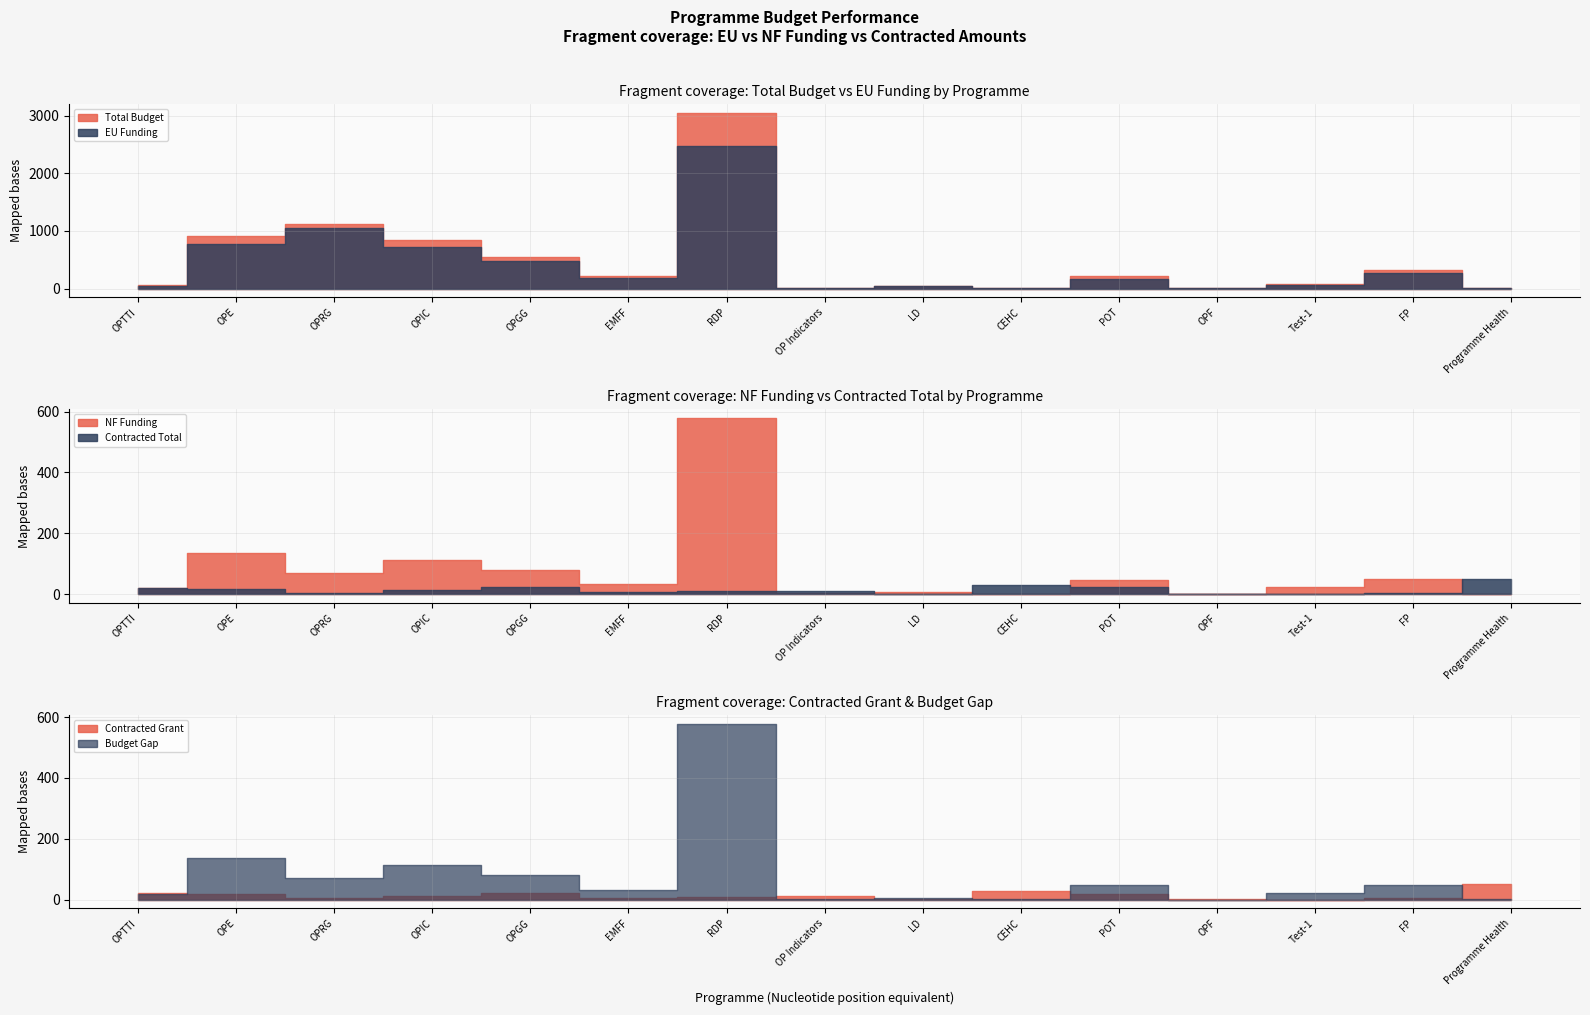

What position from the left is LD?

9